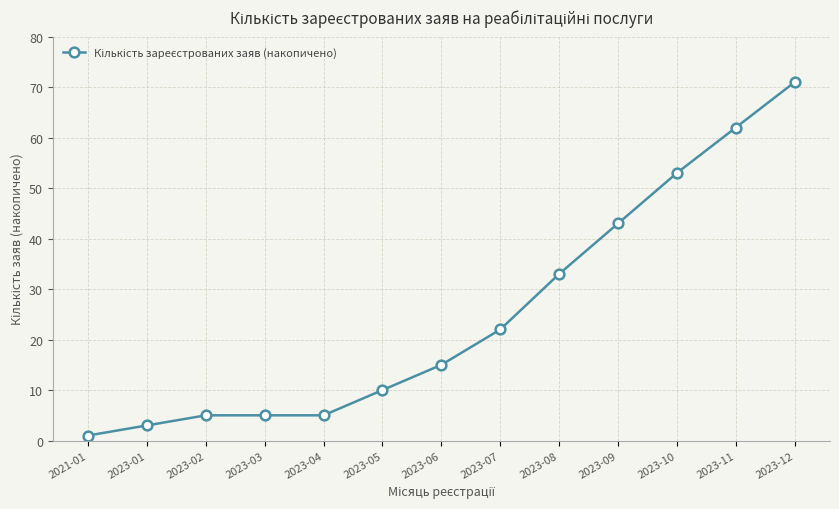

What is the average value?

25